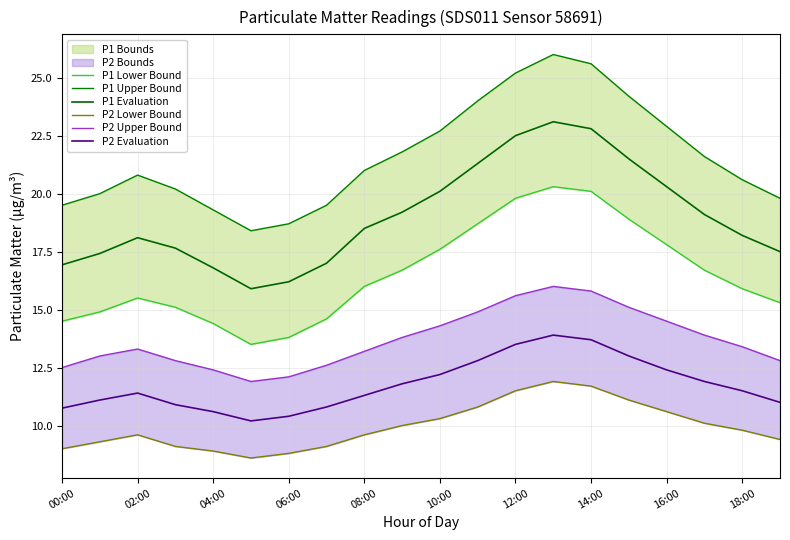

What is the difference between the maximum and minimum values in the P1 Lower Bound series?

6.8